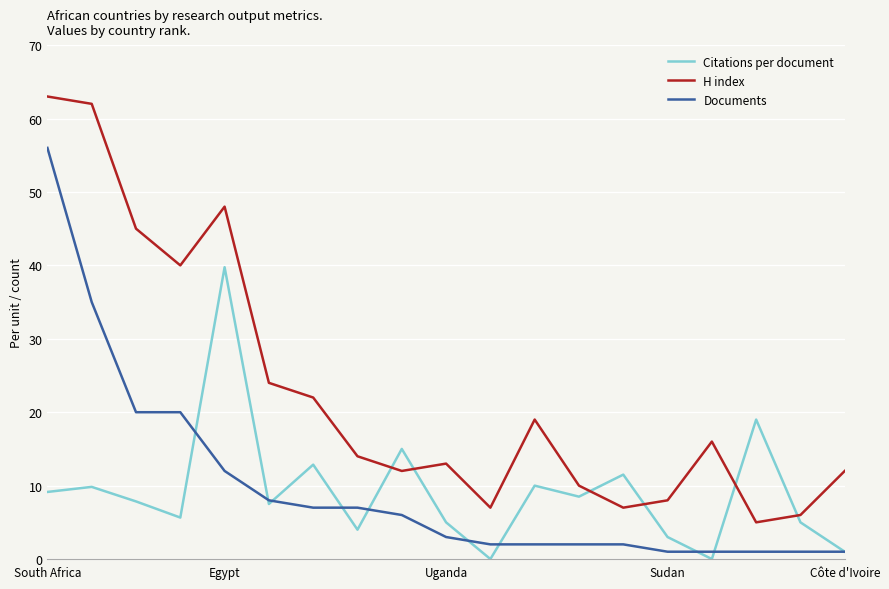

What is the difference between the maximum and minimum values in the H index series?

58.0